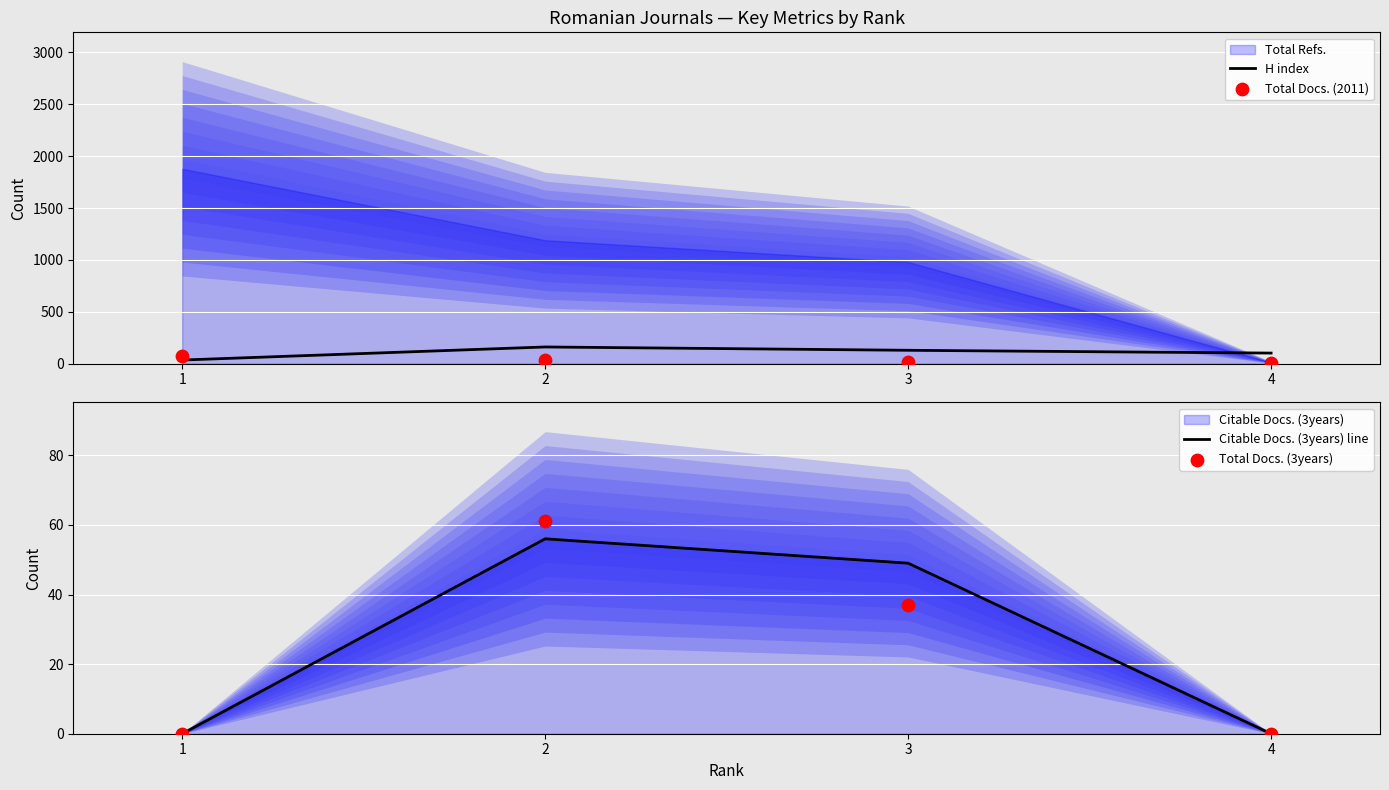

How many interior local peaks does the H index series have?

1